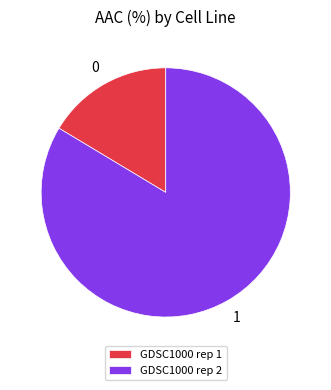

What is the ratio of the value at GDSC1000 rep 2 to the value at GDSC1000 rep 1?

5.1